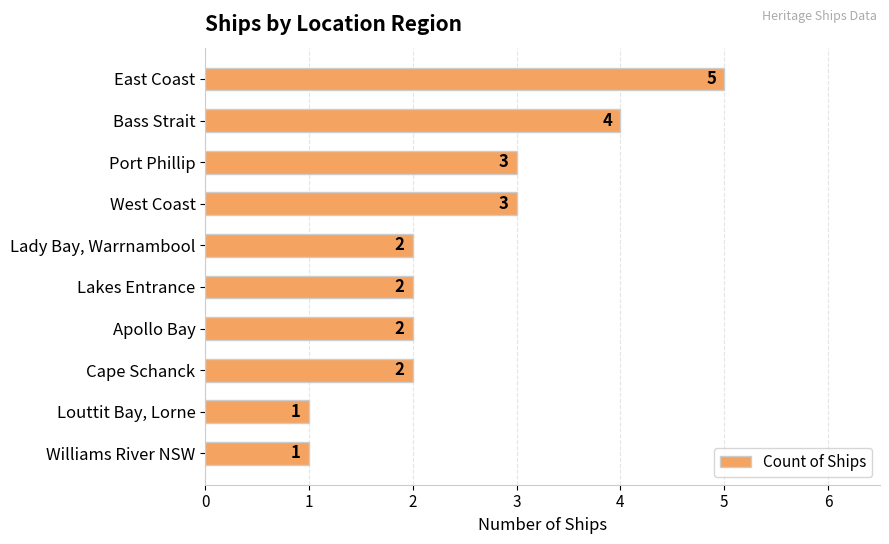

Which has a higher value, West Coast or Williams River NSW?

West Coast